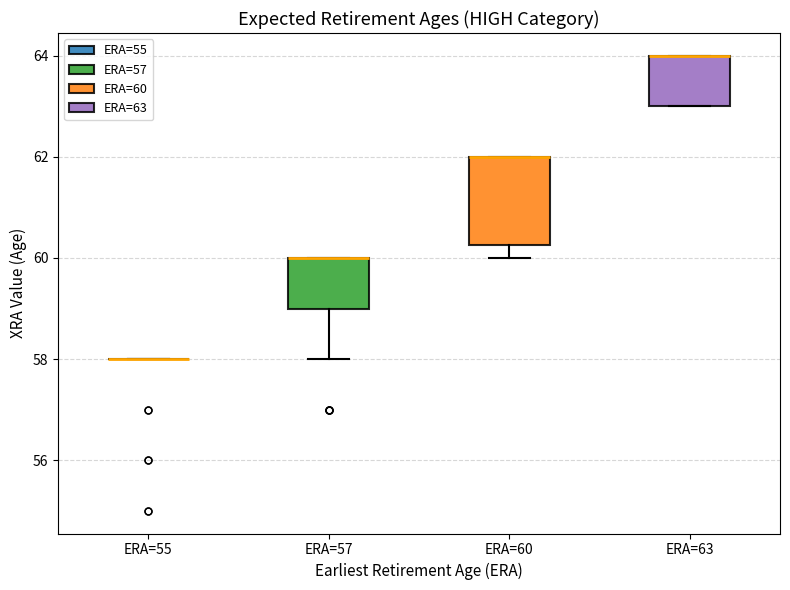

Reading left to right, transcribe this box plot: for each box, give where its median line is, the range the box spans, and where its two whiskers end, as read against the y-axis. The values are not printed on the chart, so give them approximately, as read against the axis.

ERA=55: box collapsed to a line at 58.0, whiskers 58.0 to 58.0
ERA=57: median 60.0 (drawn on the box's upper edge), box 59.0 to 60.0, whiskers 58.0 to 60.0
ERA=60: median 62.0 (drawn on the box's upper edge), box 60.2 to 62.0, whiskers 60.0 to 62.0
ERA=63: median 64.0 (drawn on the box's upper edge), box 63.0 to 64.0, whiskers 63.0 to 64.0